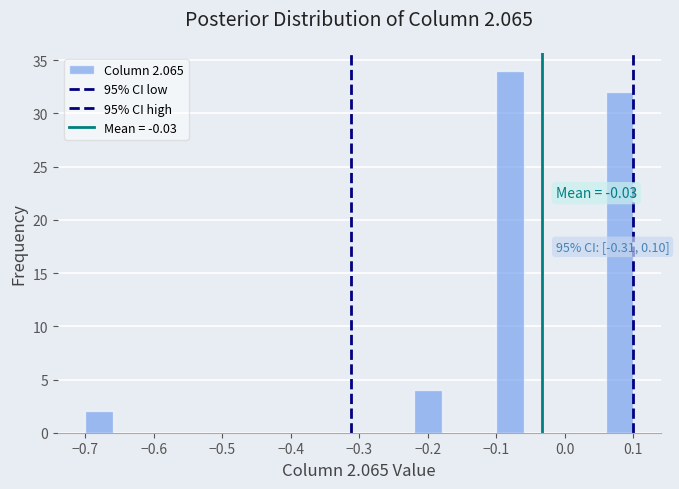

Over which range of the x-axis is the bar tallest?

-0.10 to -0.06